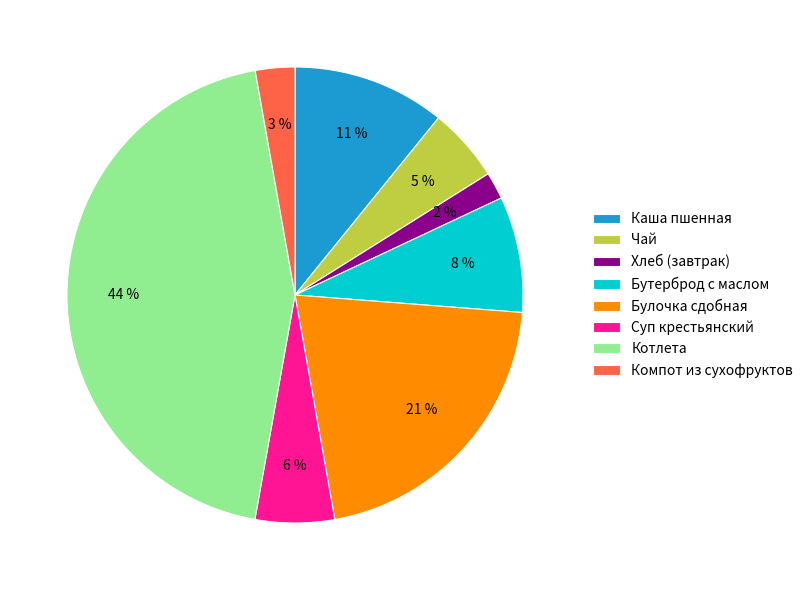

Is there any slice that represents more than half of the pie?

No